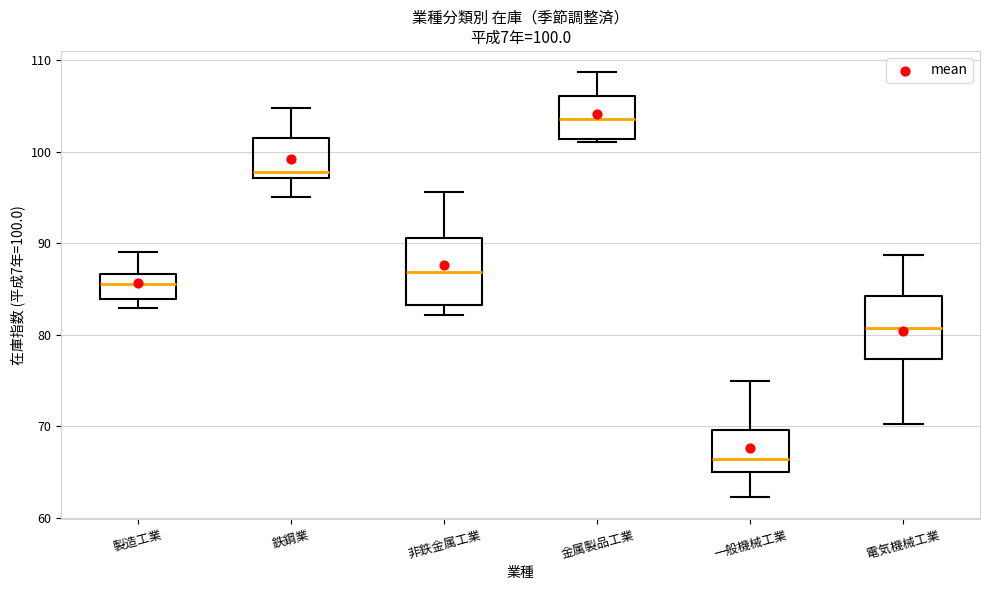

Which box's median line is the lowest?

一般機械工業